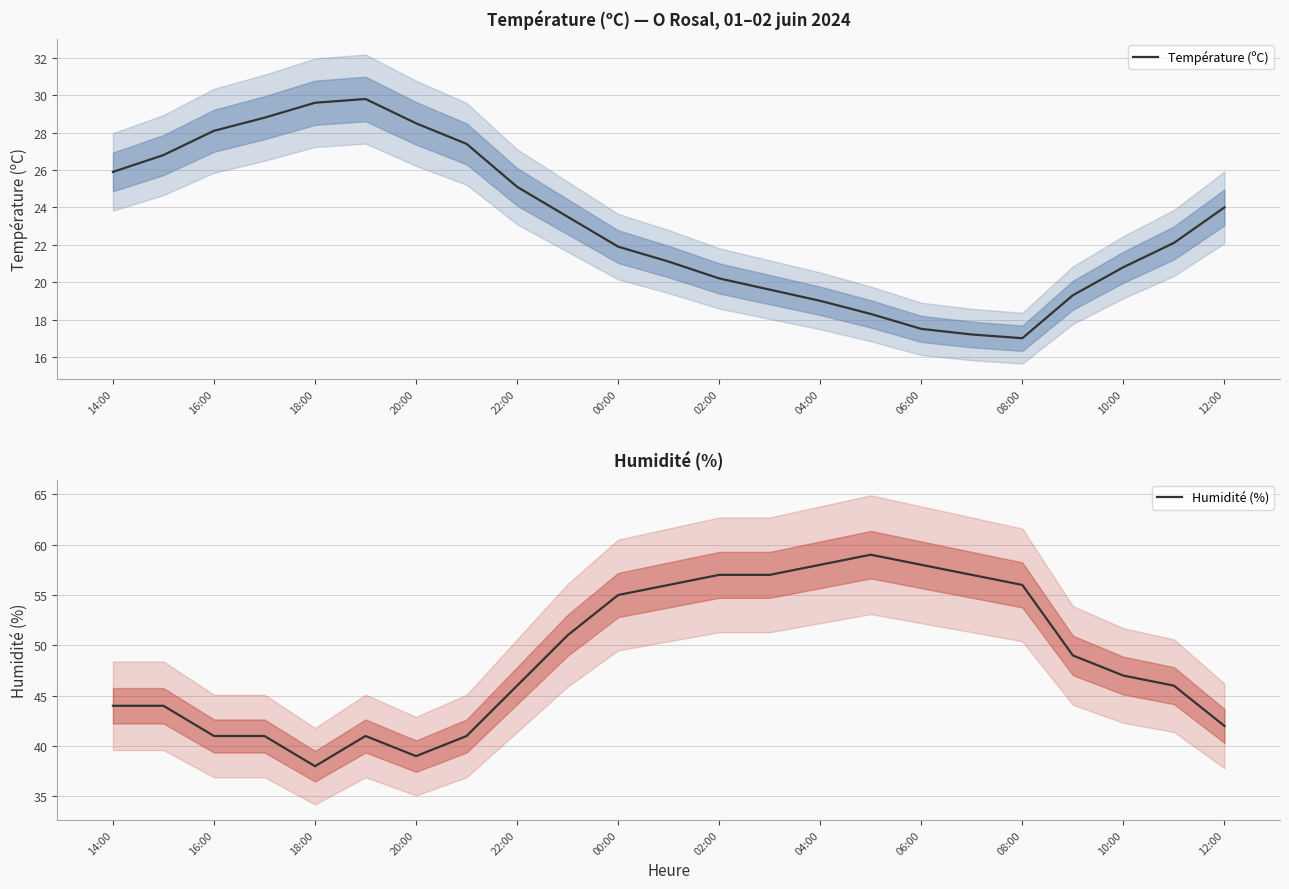

How many interior local valleys does the Température (ºC) series have?

1